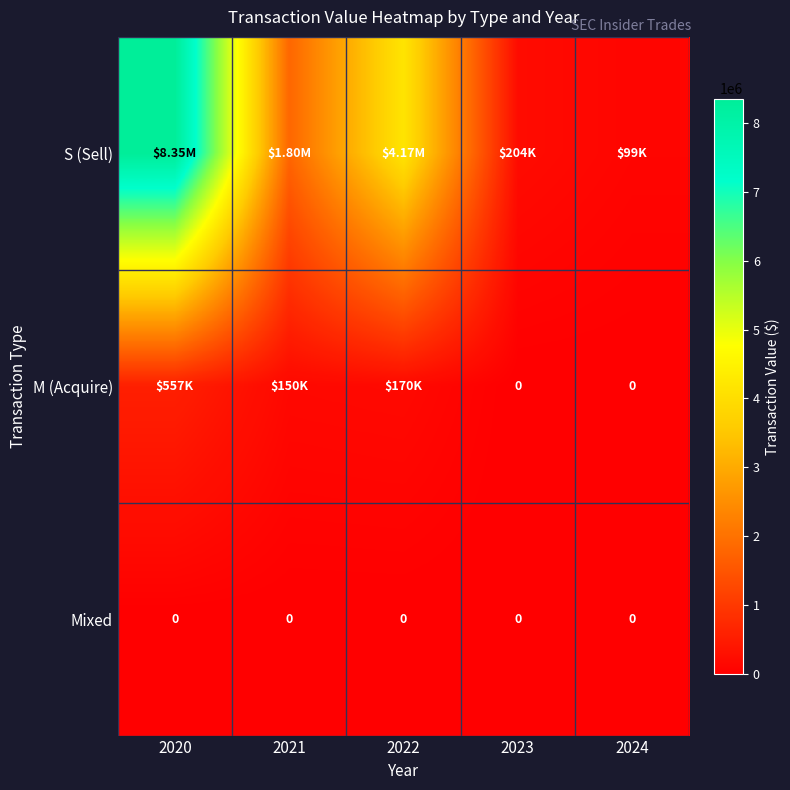

How many data points in S (Sell) are less than 1804592?

2